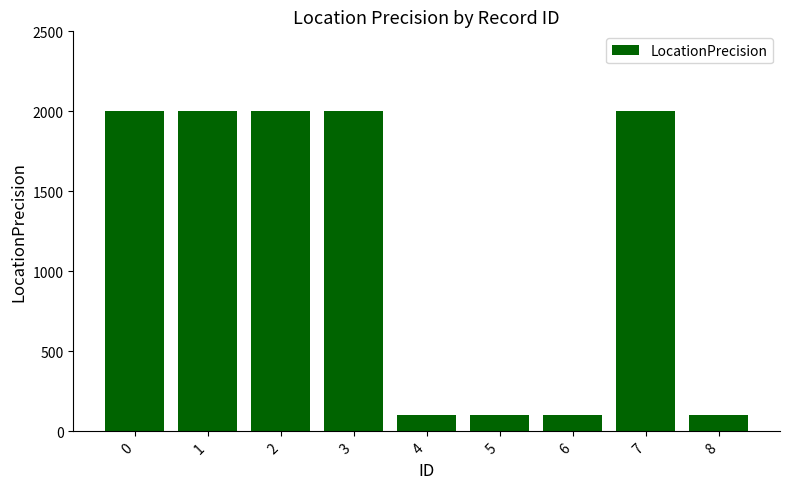

What is the average value?

1156